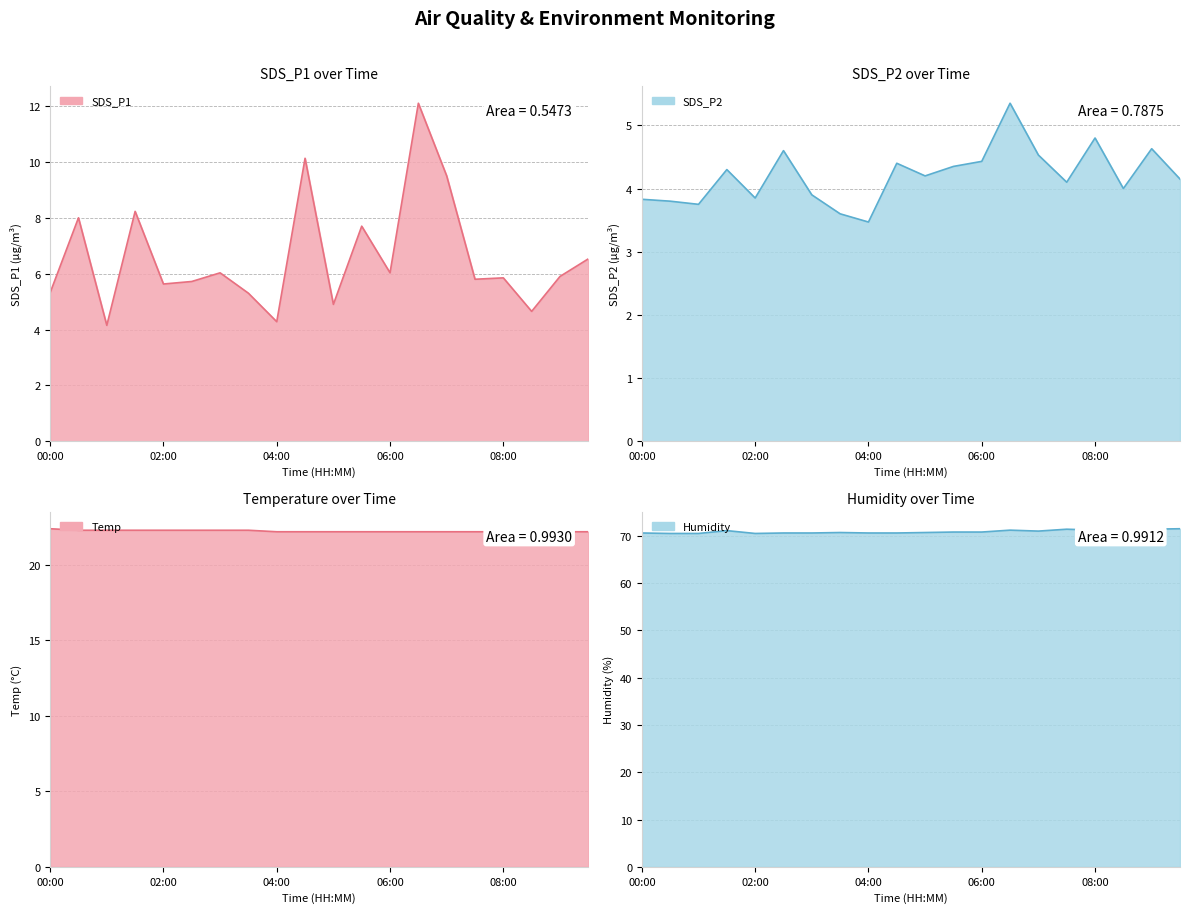

What is the sum of the Temp values at 00:00 and 05:30?

44.6